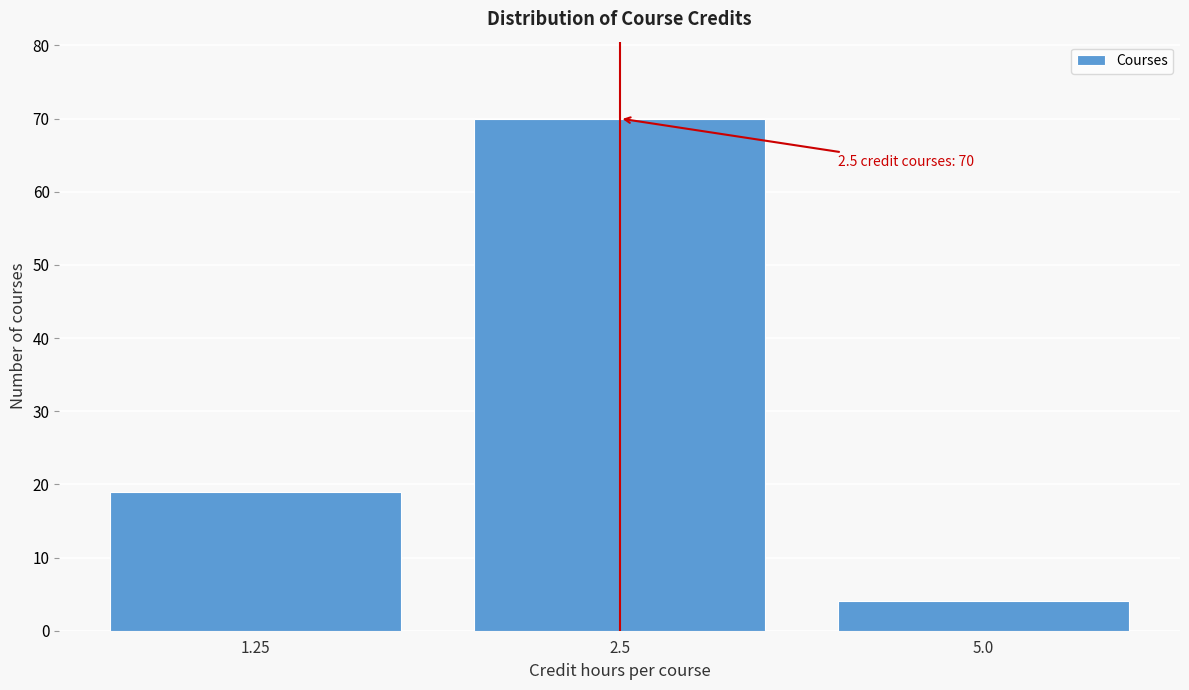

Reading left to right, what are all the values shown in this chart?

19	70	4